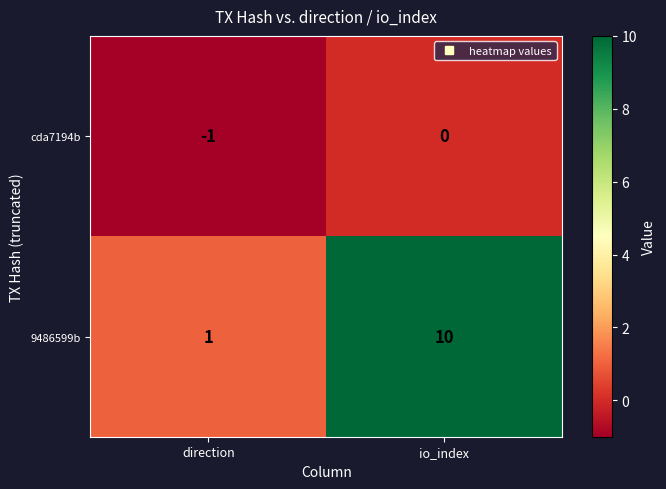

At which label is 9486599b closest to 5?

direction